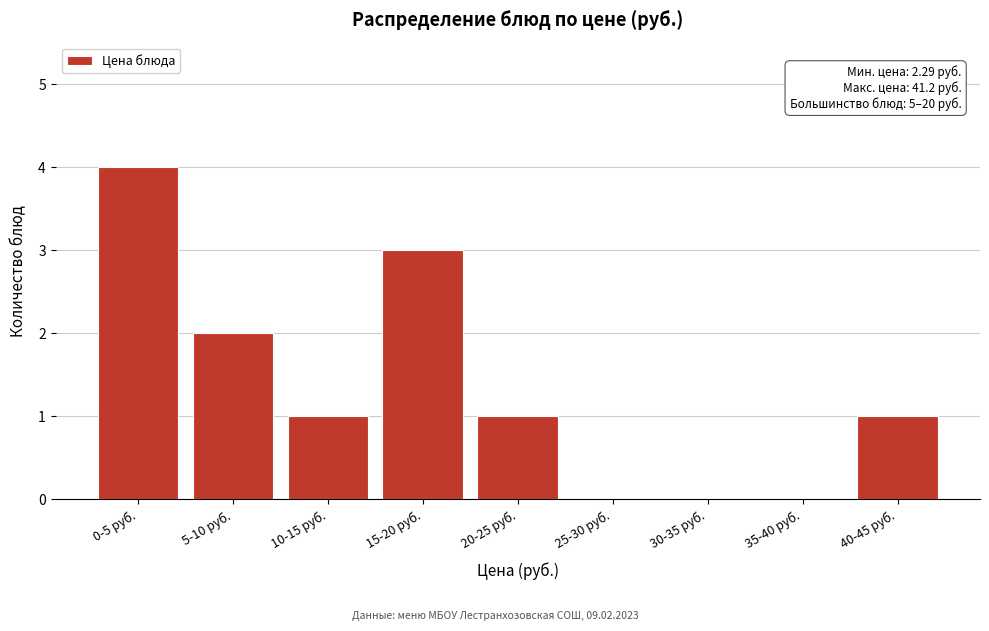

Reading left to right, transcribe all the data shown in this chart.

0-5 руб.=4	5-10 руб.=2	10-15 руб.=1	15-20 руб.=3	20-25 руб.=1	25-30 руб.=0	30-35 руб.=0	35-40 руб.=0	40-45 руб.=1